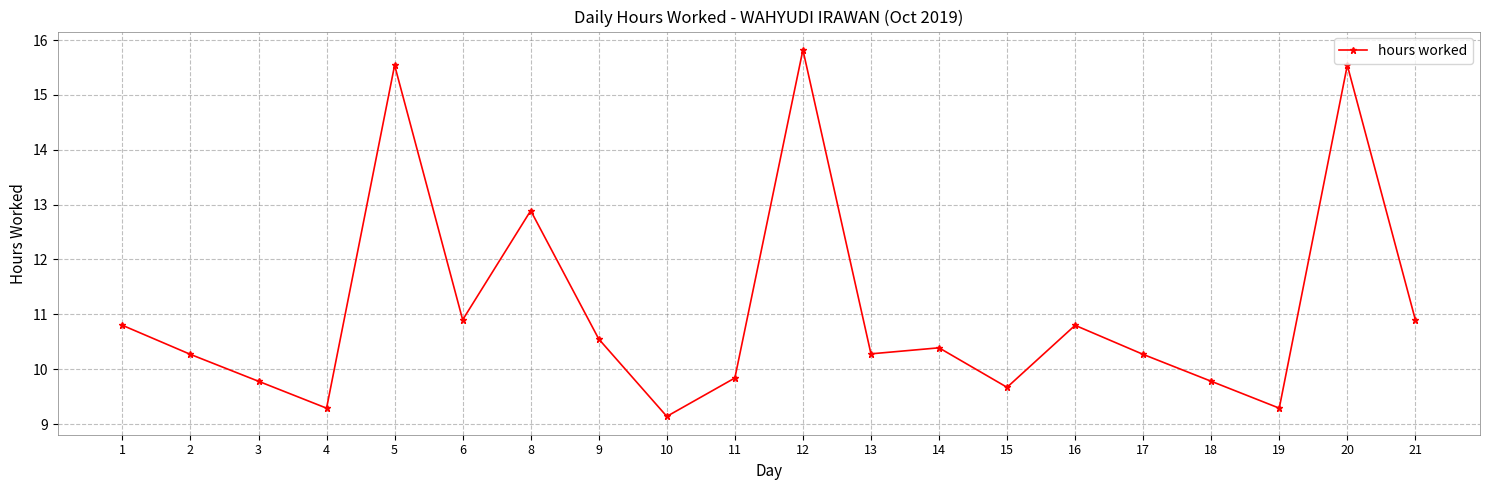

What is the ratio of the value at 3 to the value at 11?

1.0